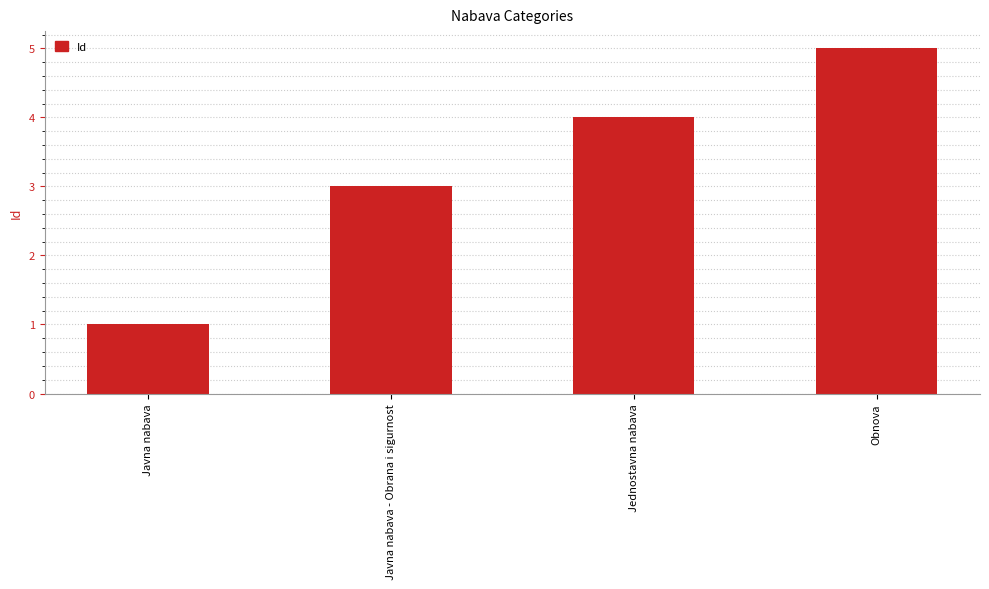

What is the sum of the values at Javna nabava and Jednostavna nabava?

5